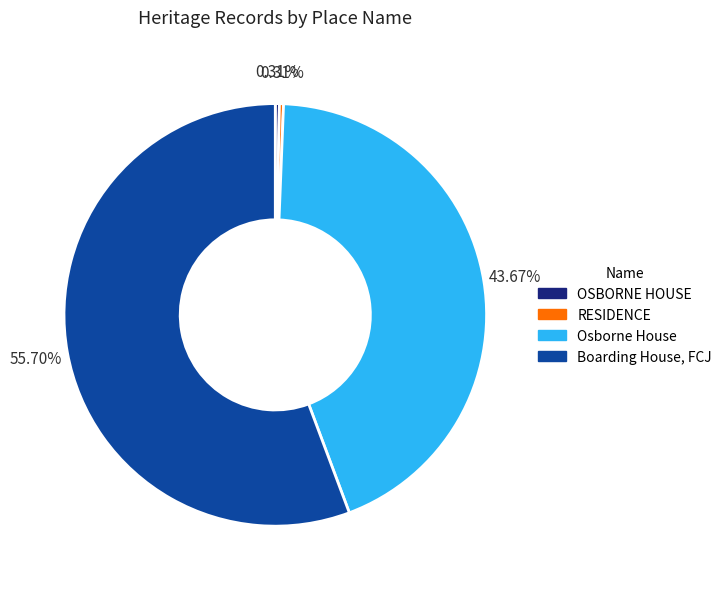

Which slice represents more than half of the pie?

Boarding House, FCJ